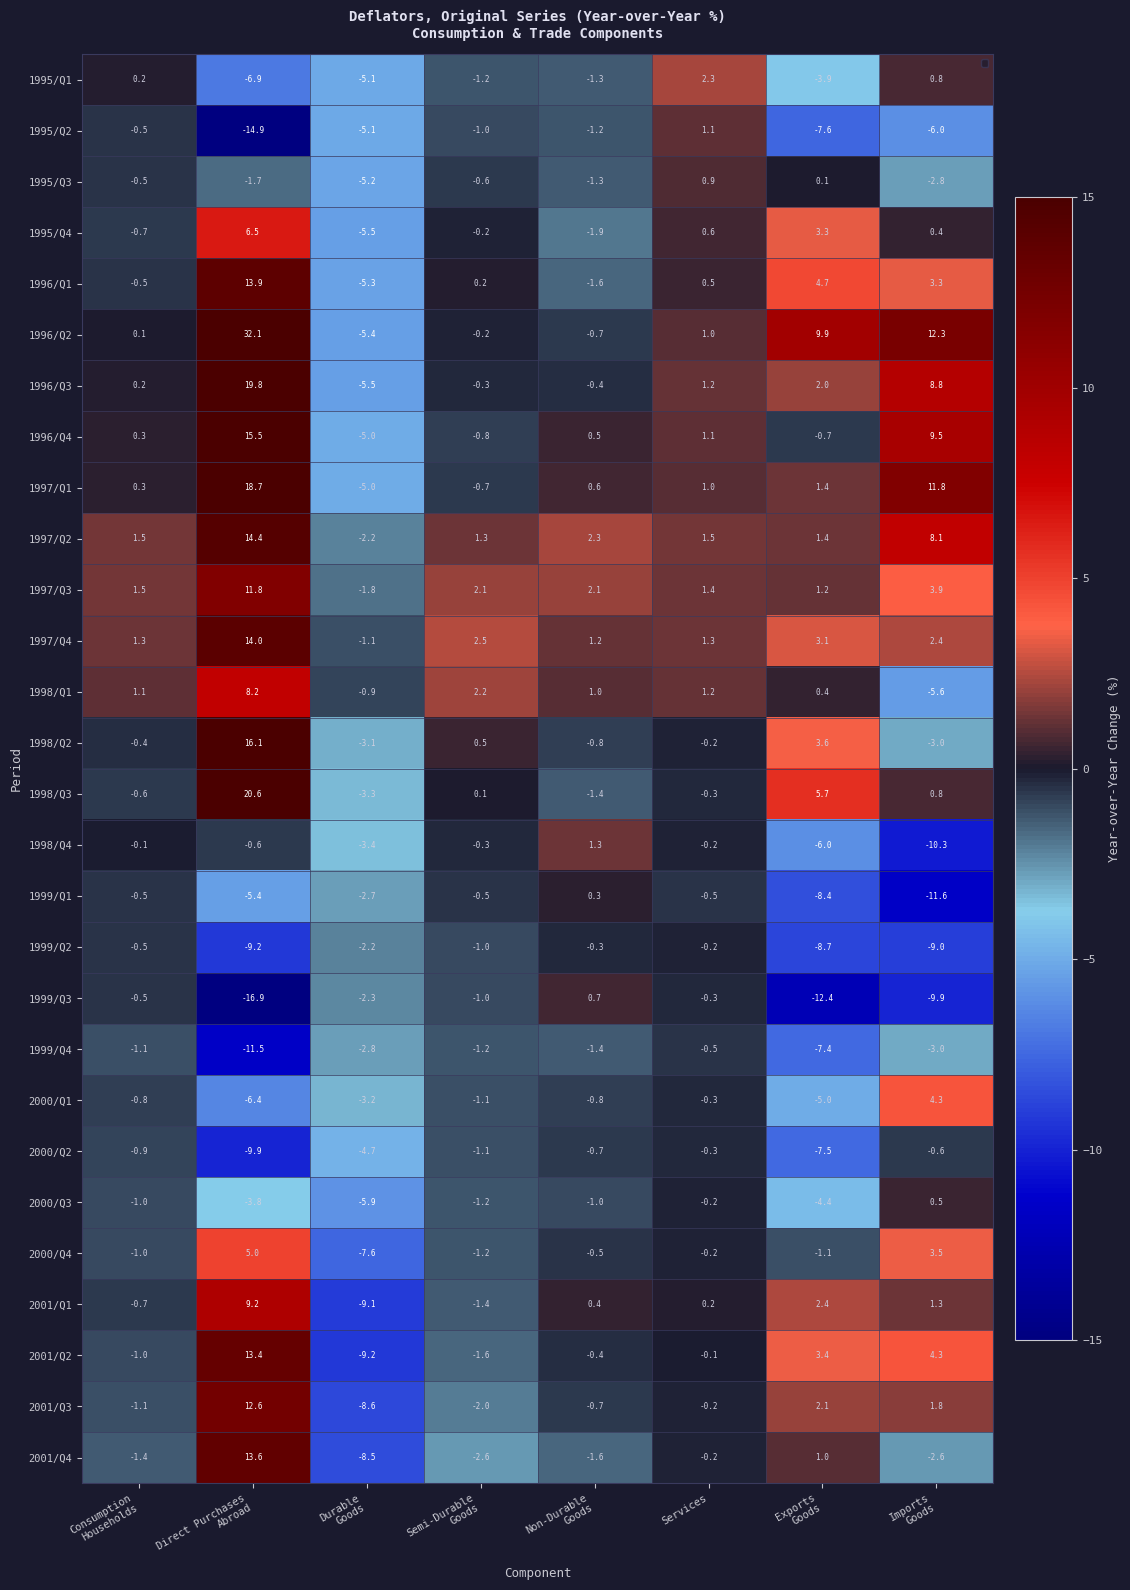

Which series changed the most between Consumption
Households and Non-Durable
Goods?

1995/Q1